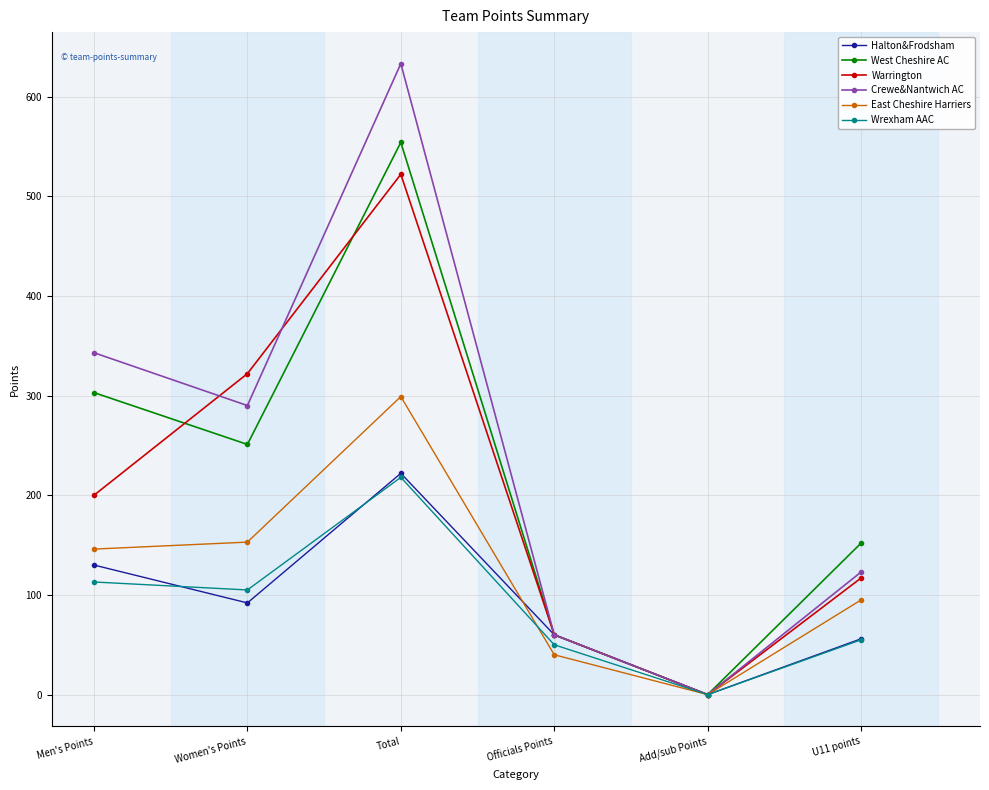

At which category is the sum across all series the highest?

Total